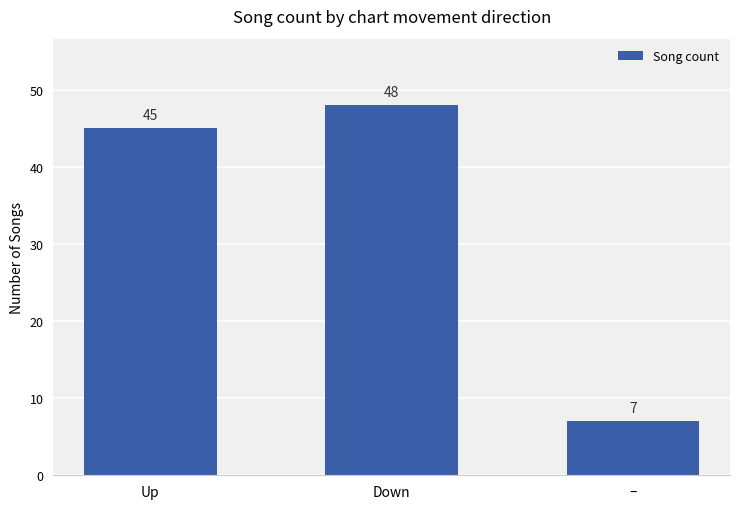

Where is the data nearest to the value 27?

Up